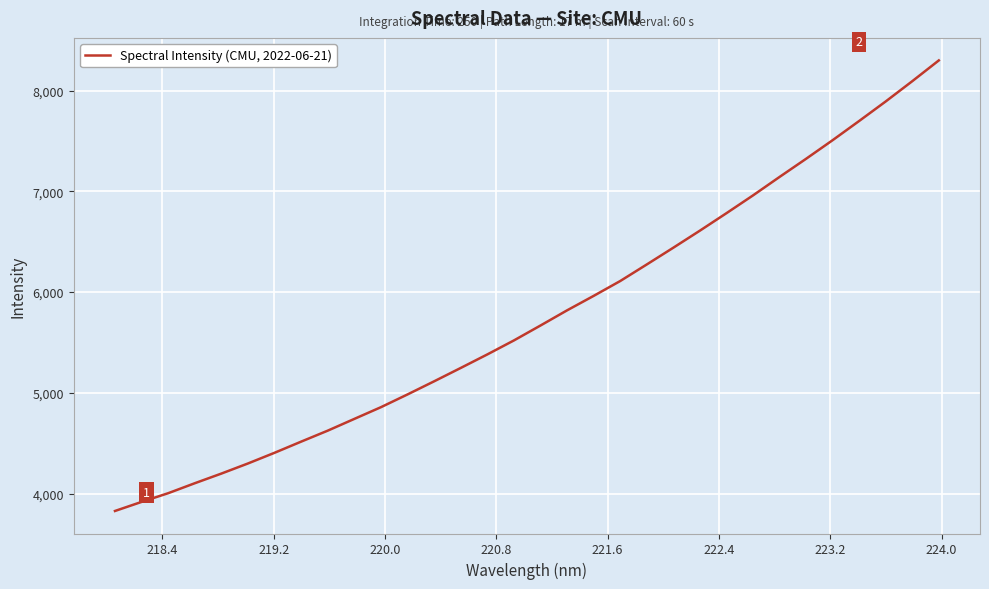

What is the greatest value displayed?

8299.9